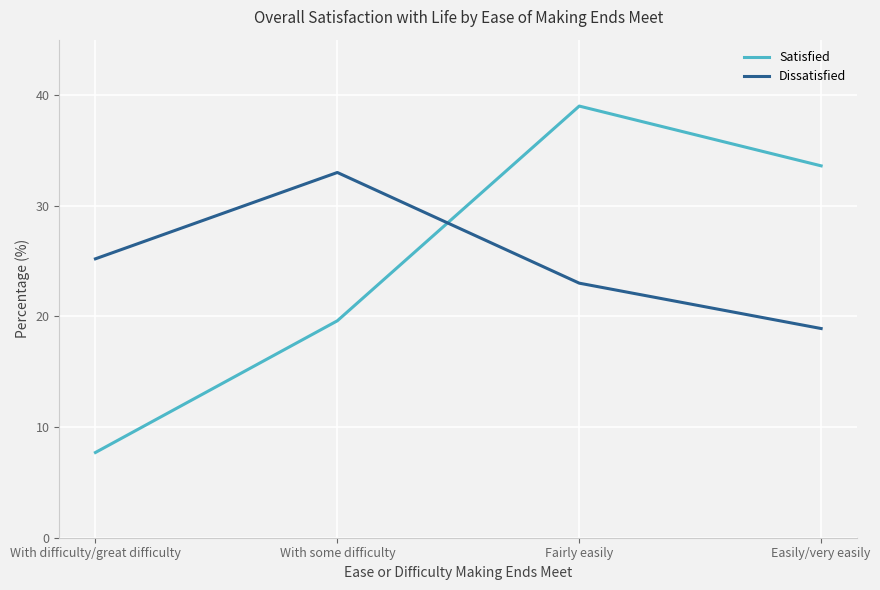

True or false: Satisfied has a value of 19.6 at With some difficulty.

True